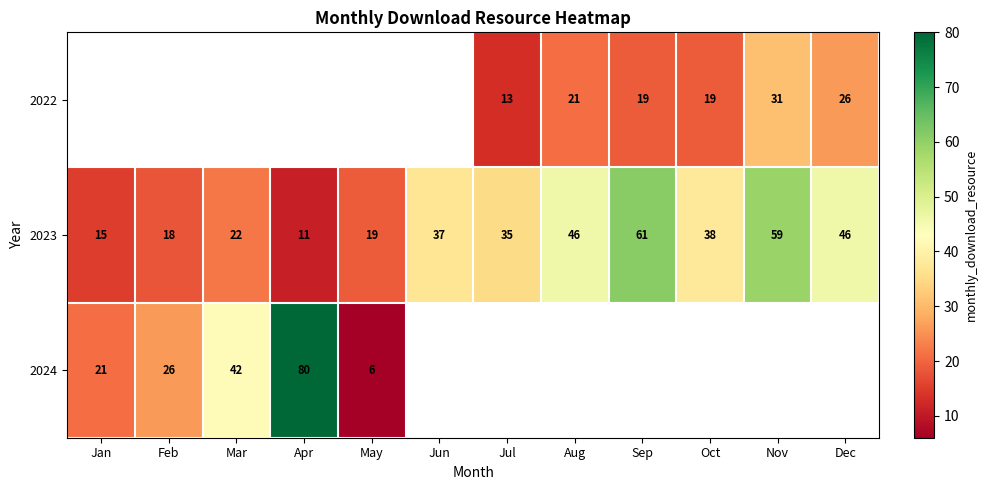

True or false: 2023 has a value of 35 at Jul.

True